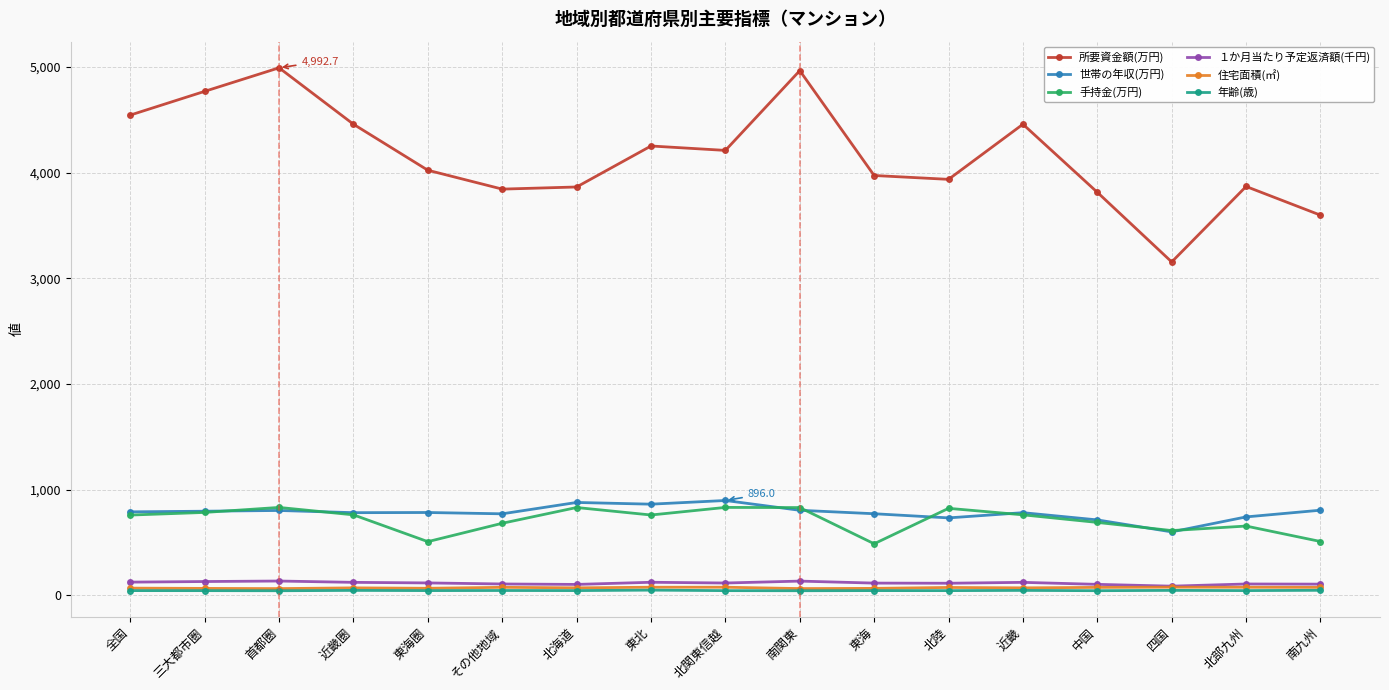

True or false: 住宅面積(㎡) has more than 0 points higher than both neighbors.

True